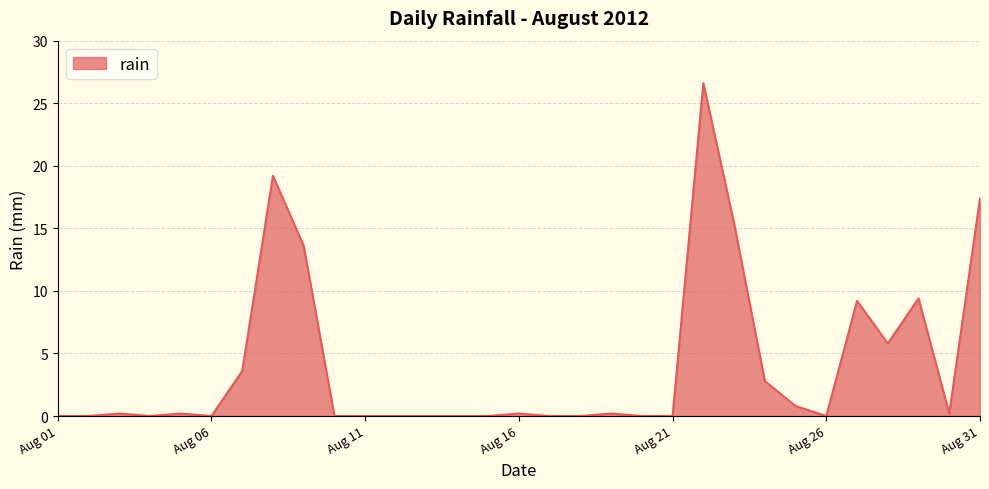

What is the difference between the maximum and minimum values?

26.6